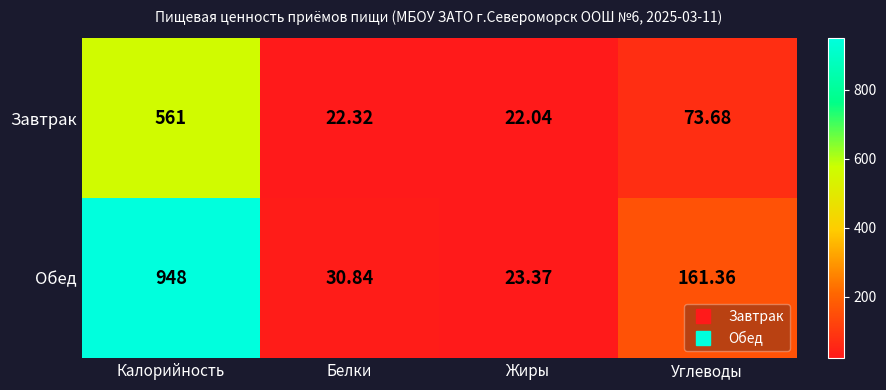

Between Калорийность and Белки, which series saw the biggest shift?

Обед